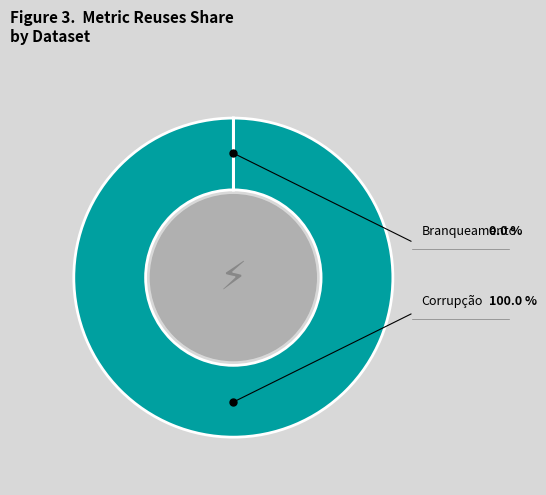

What is the smallest slice in the pie chart?

Movimento de processos de crime de branqueamento (Polícia Judiciária)